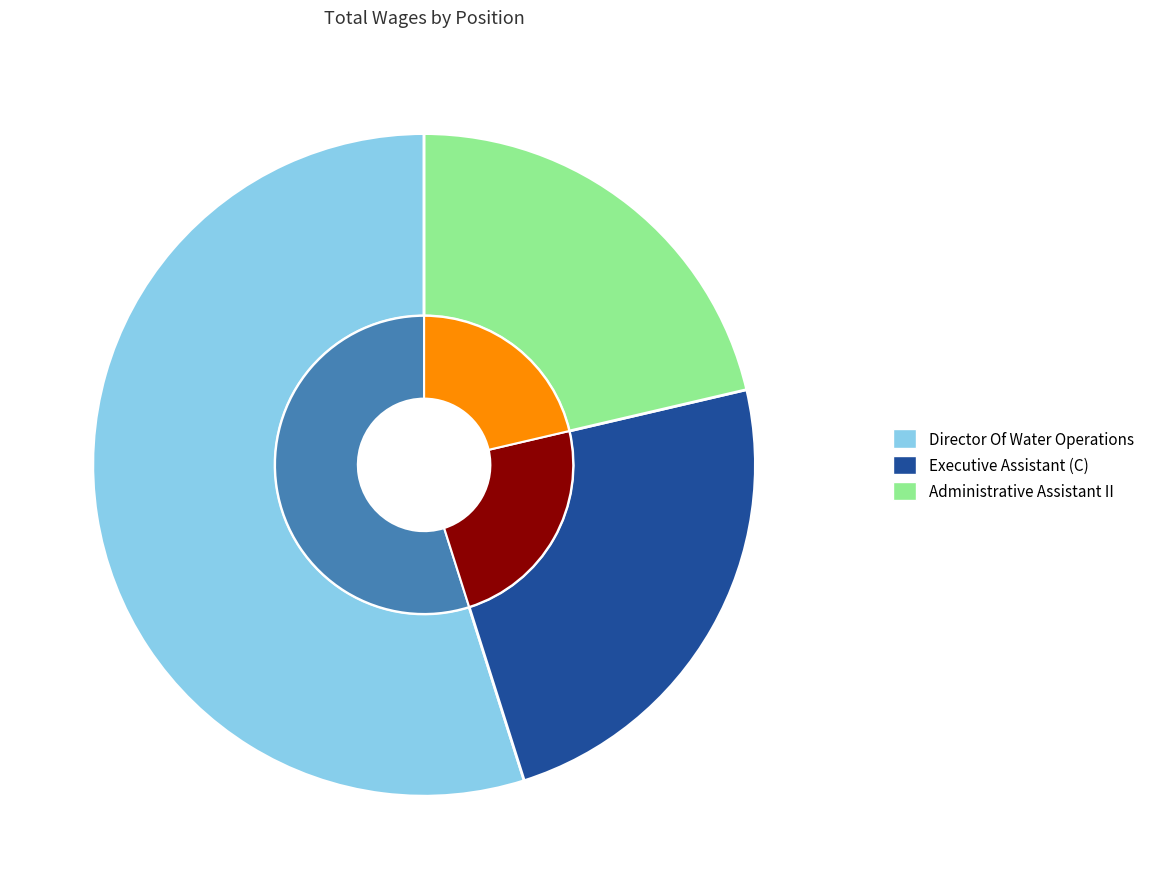

What percentage do Director Of Water Operations and Executive Assistant (C) together represent?

78.6%